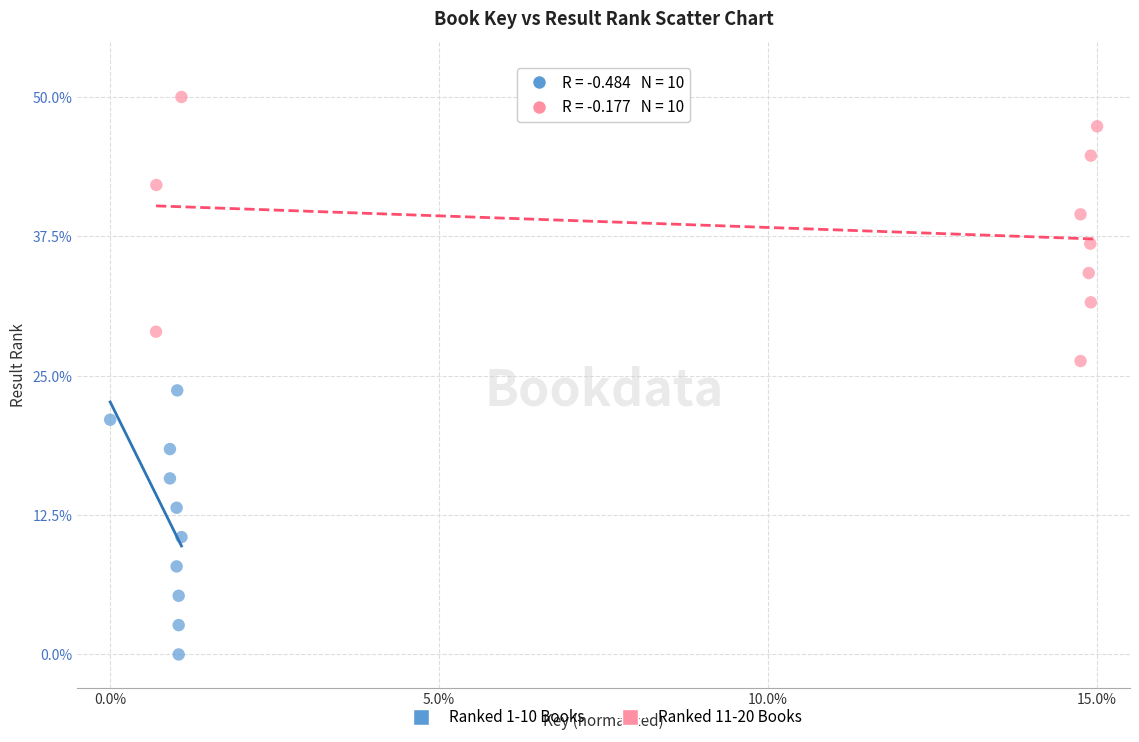

Which series contains the highest Y value?

Ranked 11-20 Books